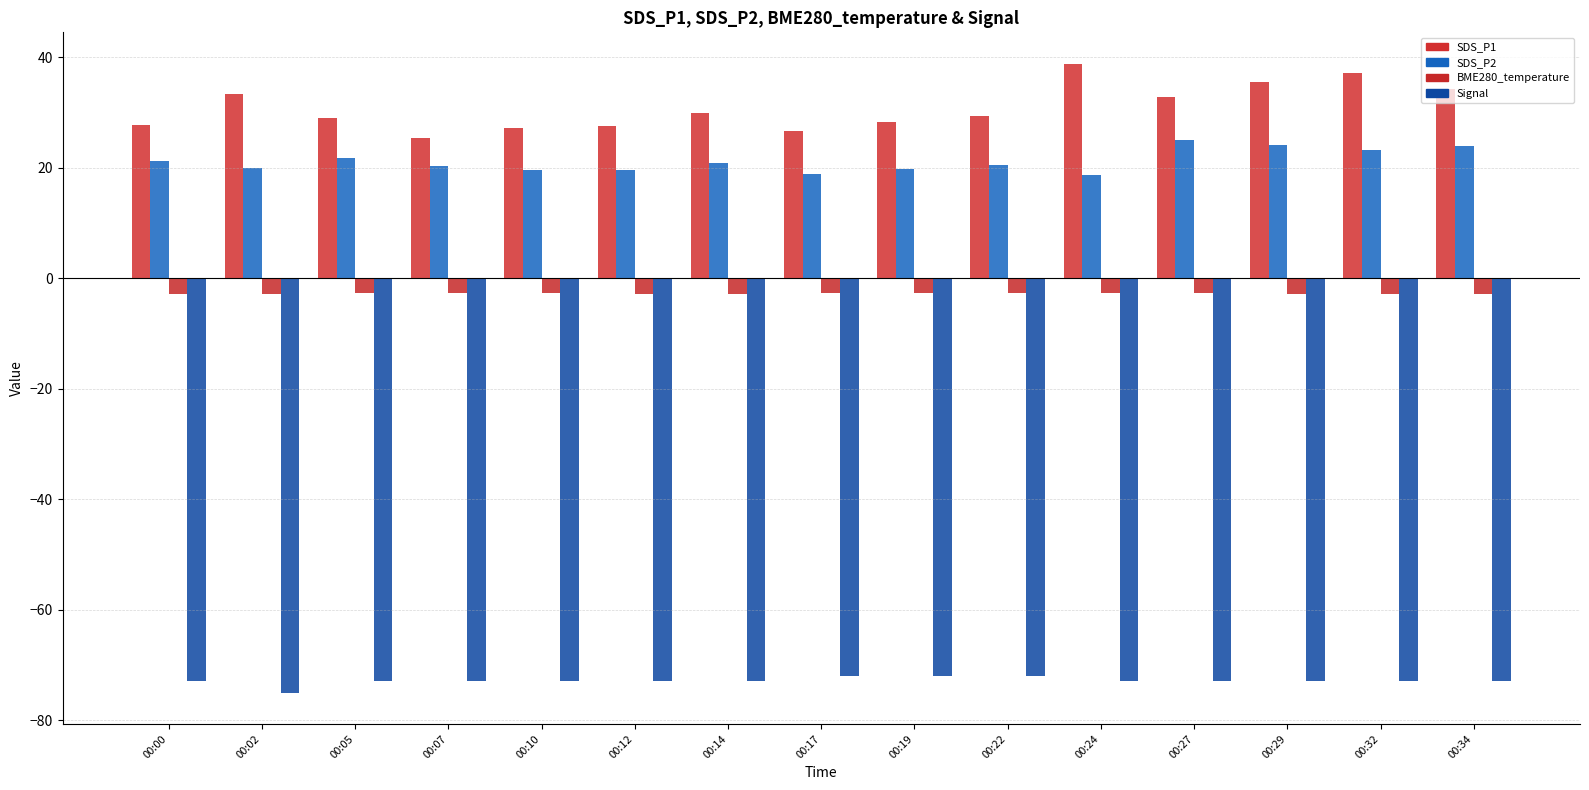

What is the sum of all BME280_temperature values?

-42.1